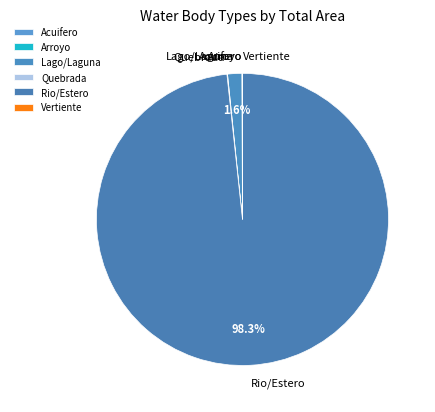

How much of the chart is everything except Rio/Estero?

1.7%